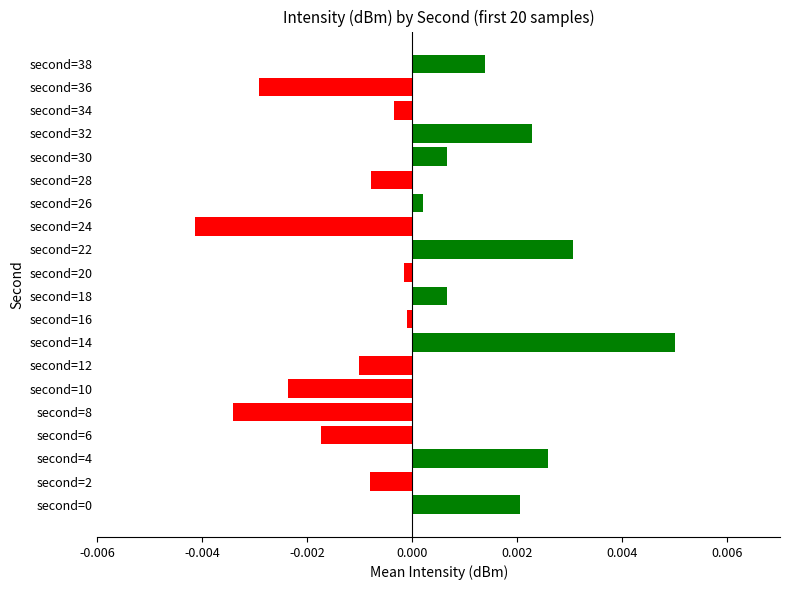

At which category does the chart reach its minimum across all series?

second=24